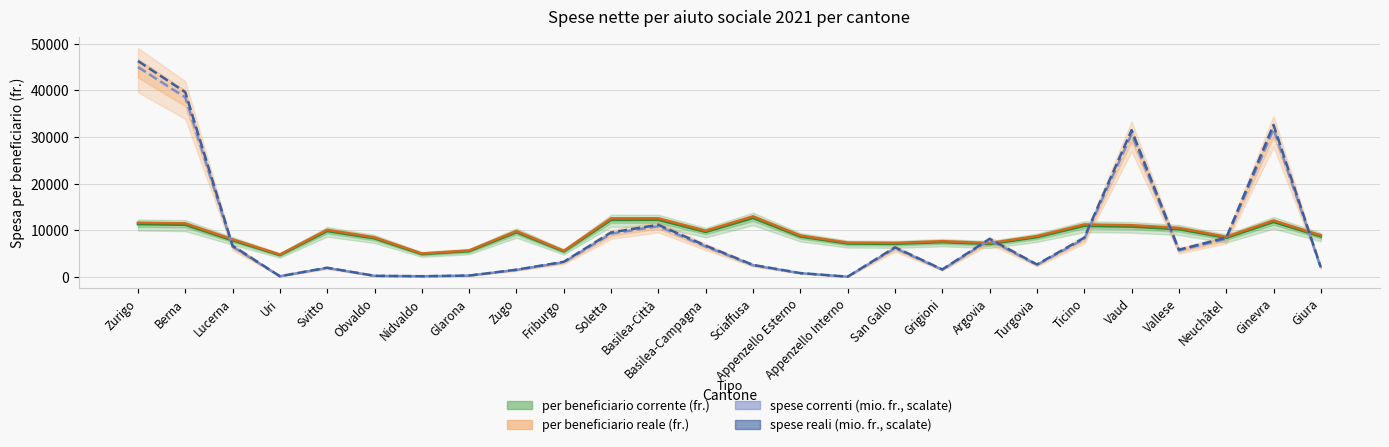

Between which two adjacent categories do spese reali (mio. fr., scalate) and per beneficiario corrente (fr.) first intersect?

Berna and Lucerna